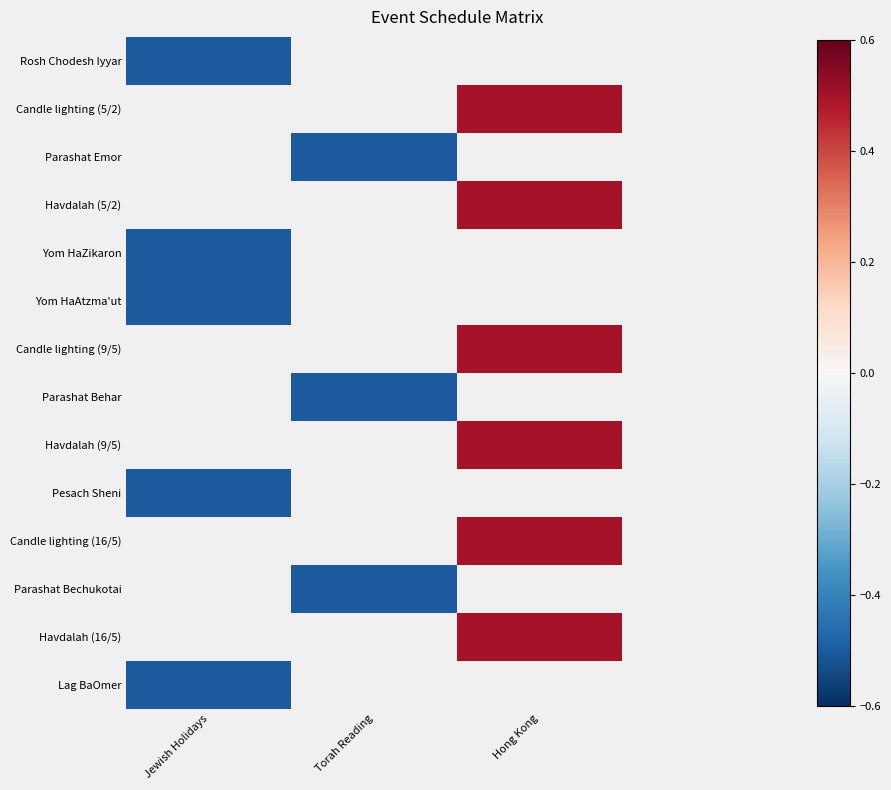

Which label corresponds to the largest value in the chart?

Hong Kong